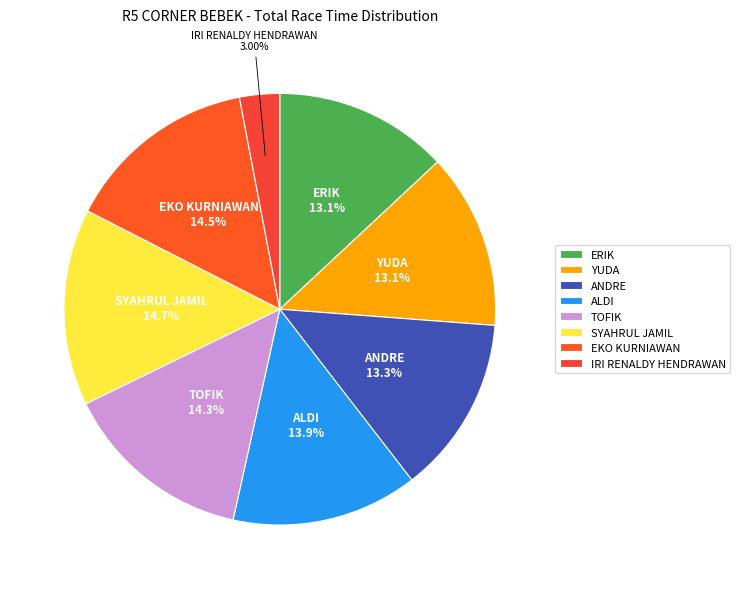

What is the ratio of the value at ALDI to the value at YUDA?

1.1